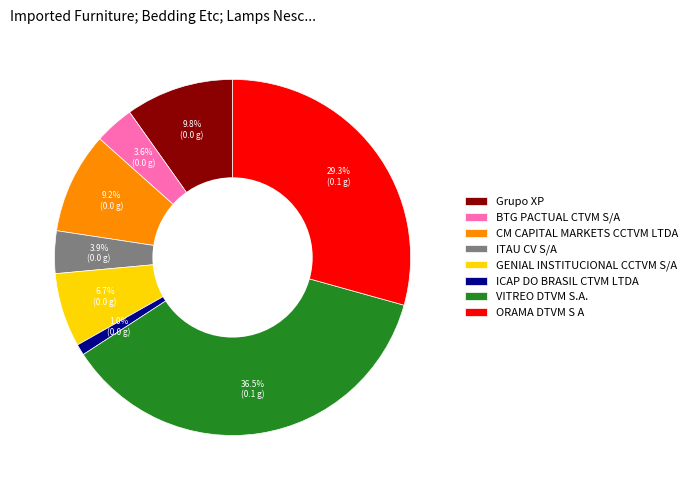

What portion of the pie excludes ORAMA DTVM S A?

70.7%